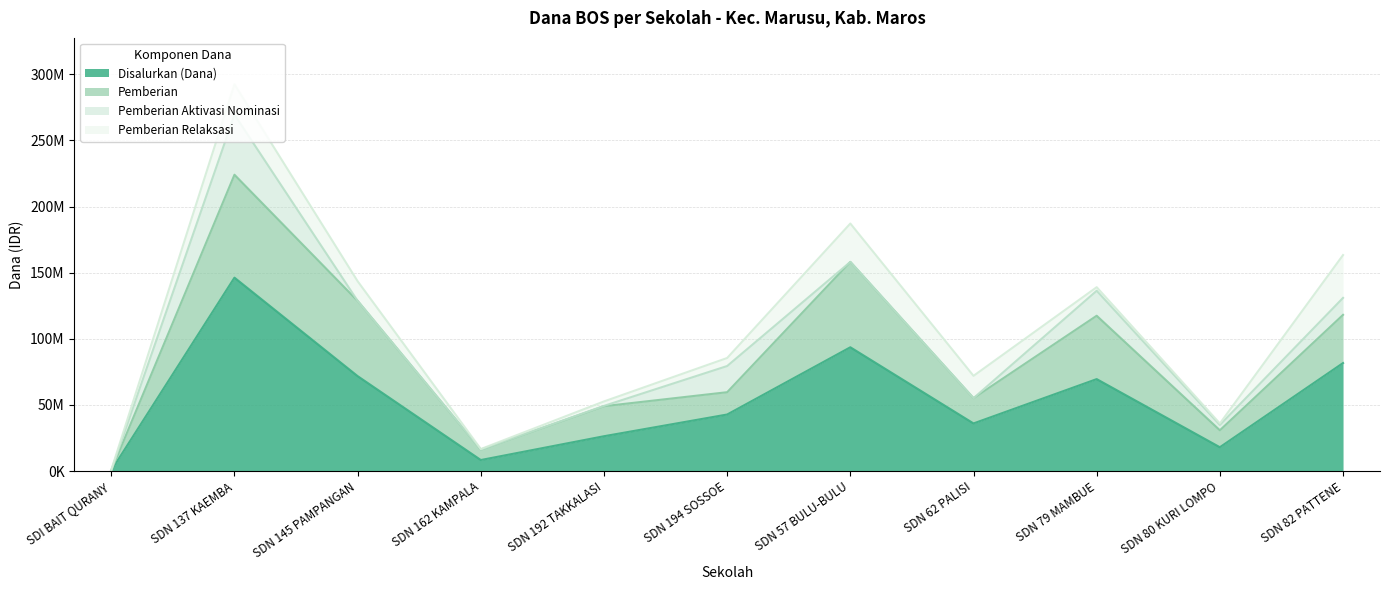

How many lines are shown in the chart?

4